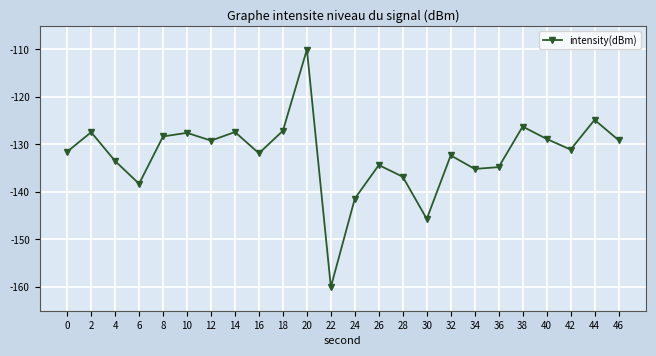

Which has a higher value, 20 or 30?

20